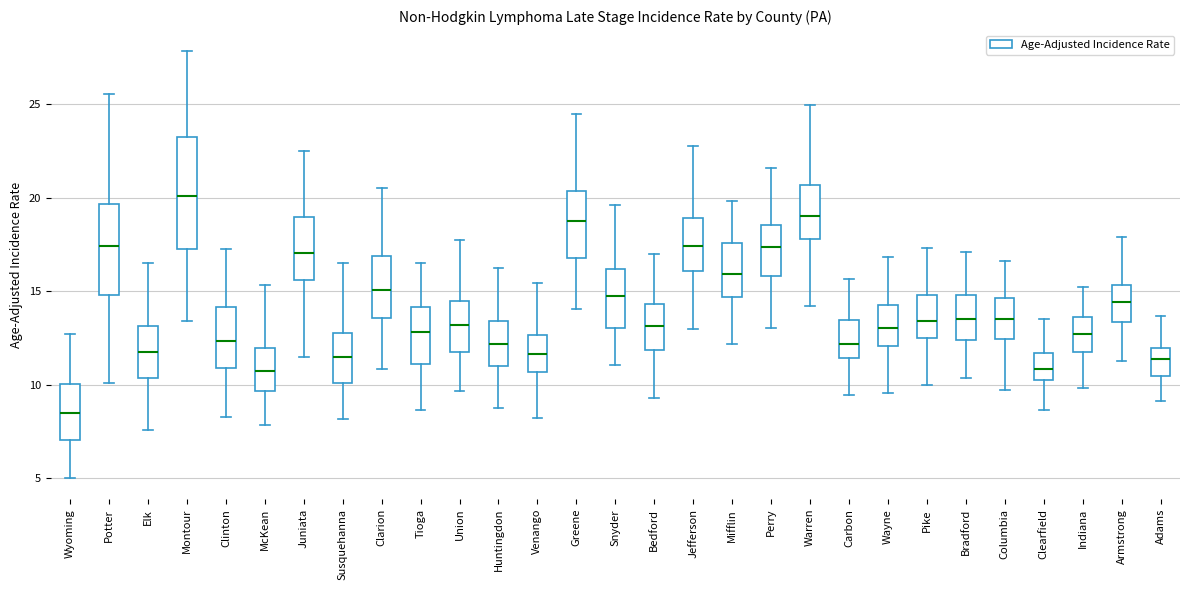

Where does the upper whisker of the box for Venango end on the y-axis? The values are not printed on the chart, so give them approximately, as read against the axis.

15.5